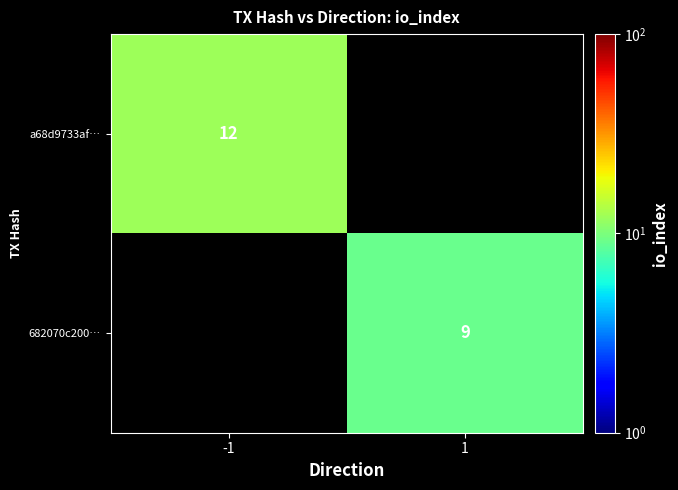

At how many categories does at least one series exceed 9?

1